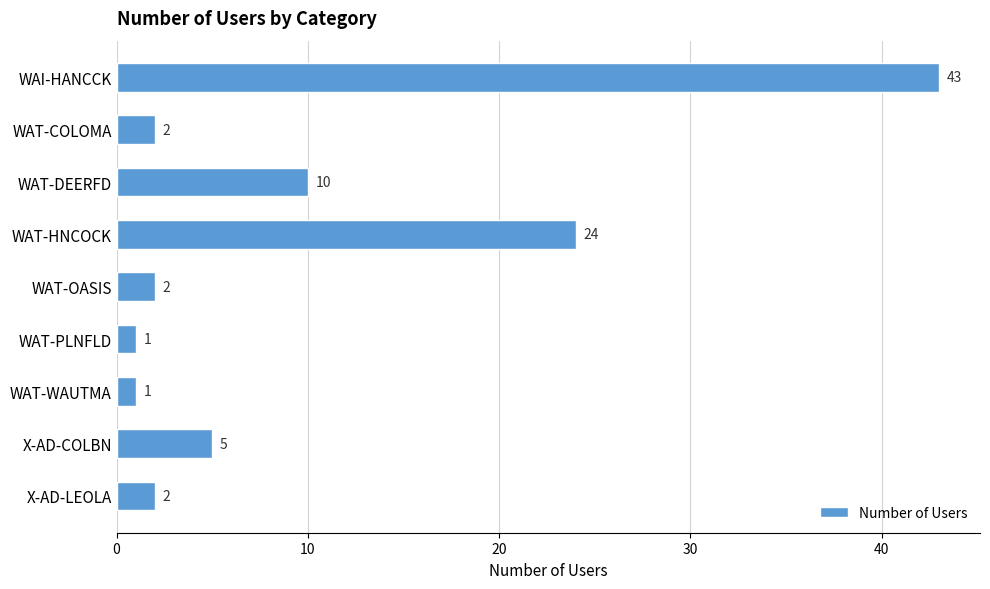

Reading top to bottom, transcribe all the data shown in this chart.

43	2	10	24	2	1	1	5	2